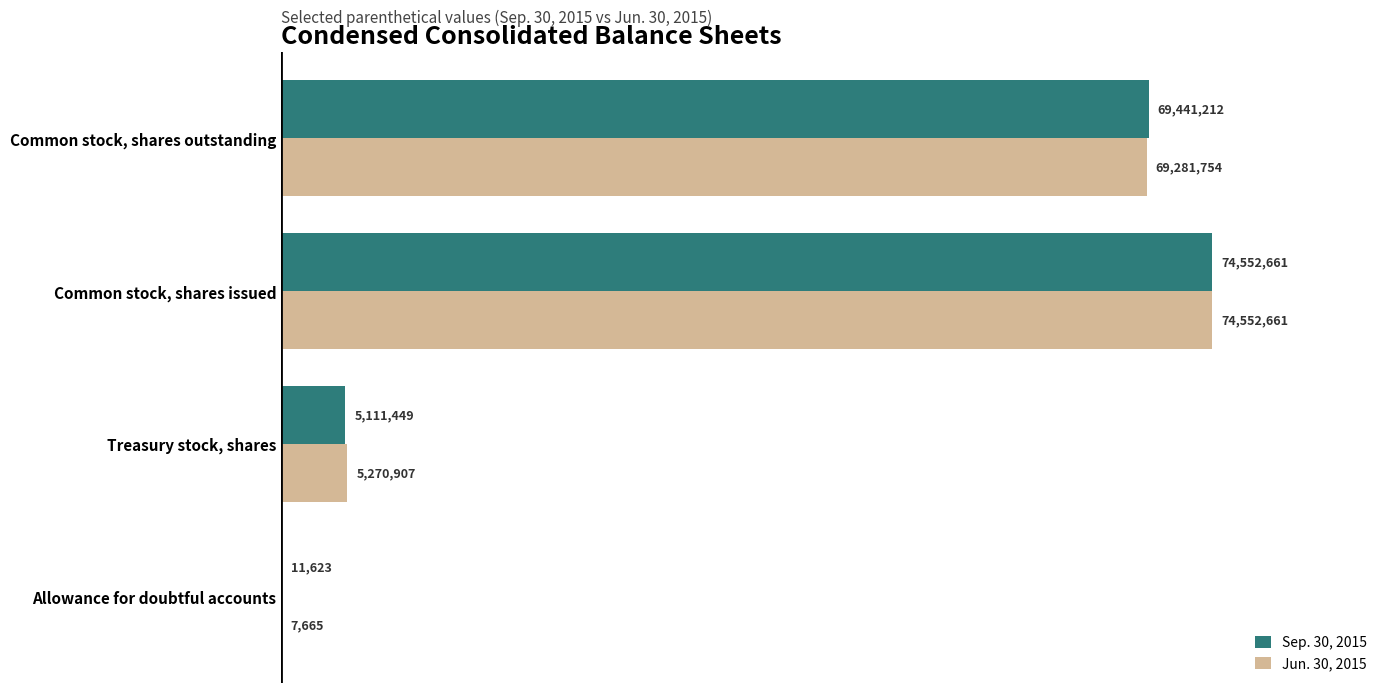

What are all the series names shown in the legend?

Sep. 30, 2015, Jun. 30, 2015